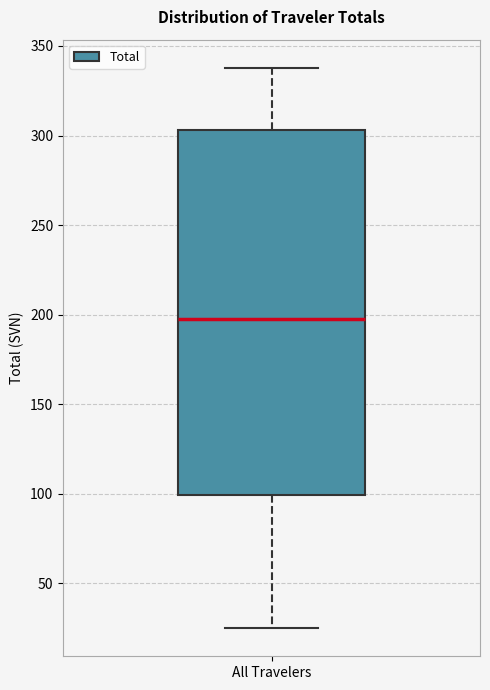

Transcribe this box plot: give where the median line is, the range the box spans, and where the two whiskers end, as read against the y-axis. The values are not printed on the chart, so give them approximately, as read against the axis.

median 195, box 100 to 305, whiskers 25 to 340